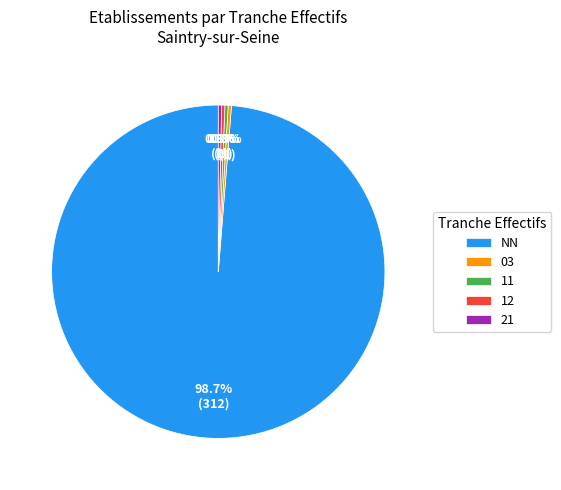

To the nearest percent, what is the combined percentage of 11 and NN?

99%